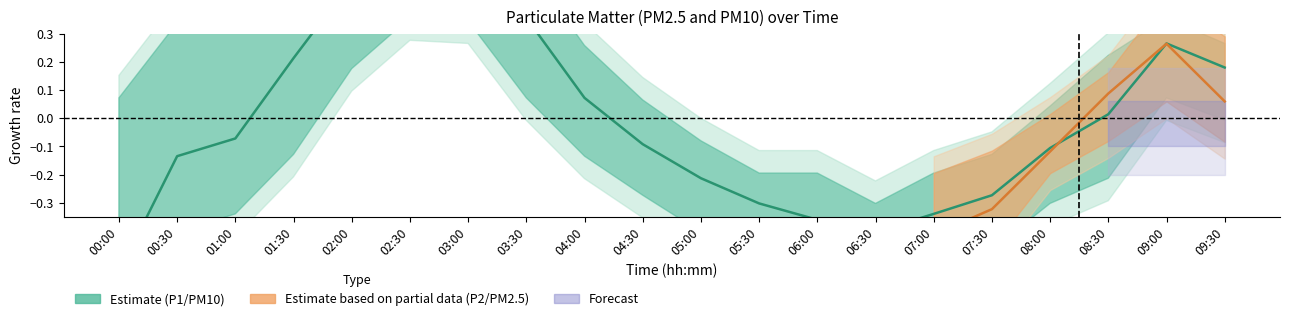

Between 05:30 and 04:30, which is larger?

04:30